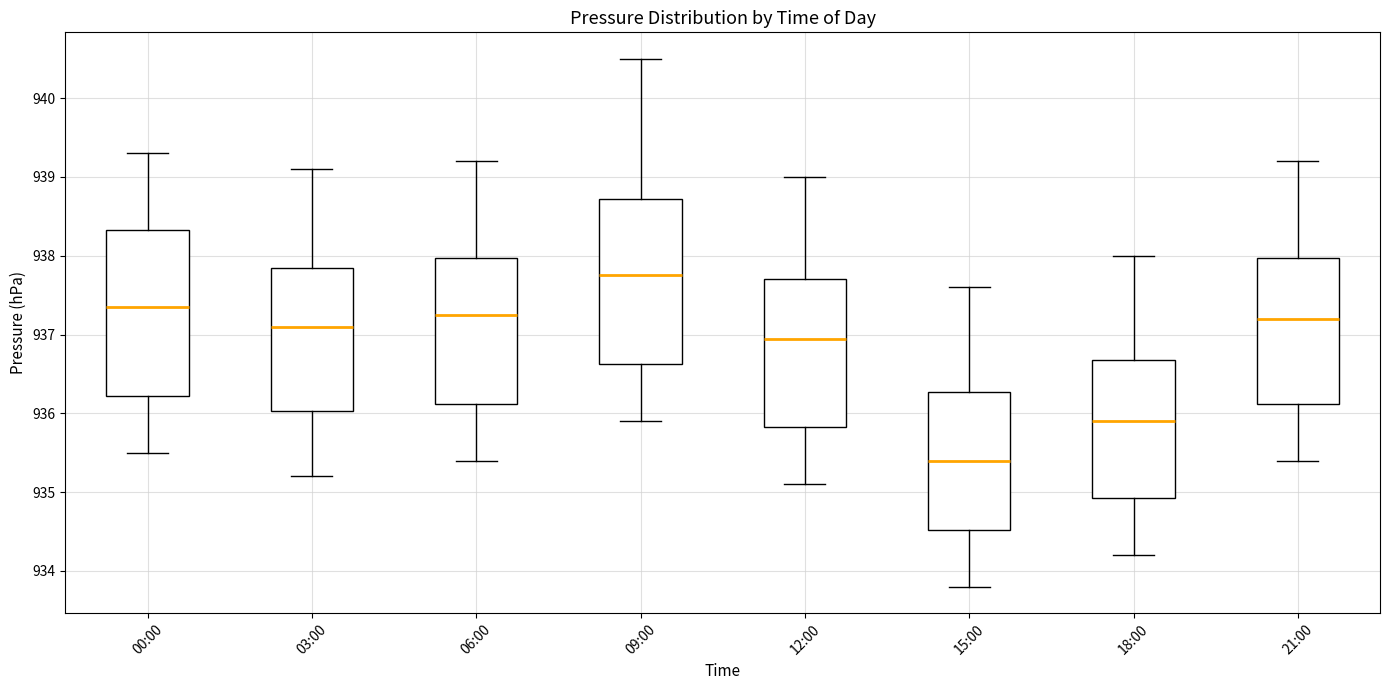

Reading left to right, read every box against the y-axis: the position of its median line, the range the box covers, and the ends of its whiskers. The values are not printed on the chart, so give them approximately, as read against the axis.

00:00: median 937.4, box 936.2 to 938.3, whiskers 935.5 to 939.3
03:00: median 937.1, box 936.0 to 937.9, whiskers 935.2 to 939.1
06:00: median 937.3, box 936.1 to 938.0, whiskers 935.4 to 939.2
09:00: median 937.8, box 936.6 to 938.7, whiskers 935.9 to 940.5
12:00: median 937.0, box 935.8 to 937.7, whiskers 935.1 to 939.0
15:00: median 935.4, box 934.5 to 936.3, whiskers 933.8 to 937.6
18:00: median 935.9, box 934.9 to 936.7, whiskers 934.2 to 938.0
21:00: median 937.2, box 936.1 to 938.0, whiskers 935.4 to 939.2